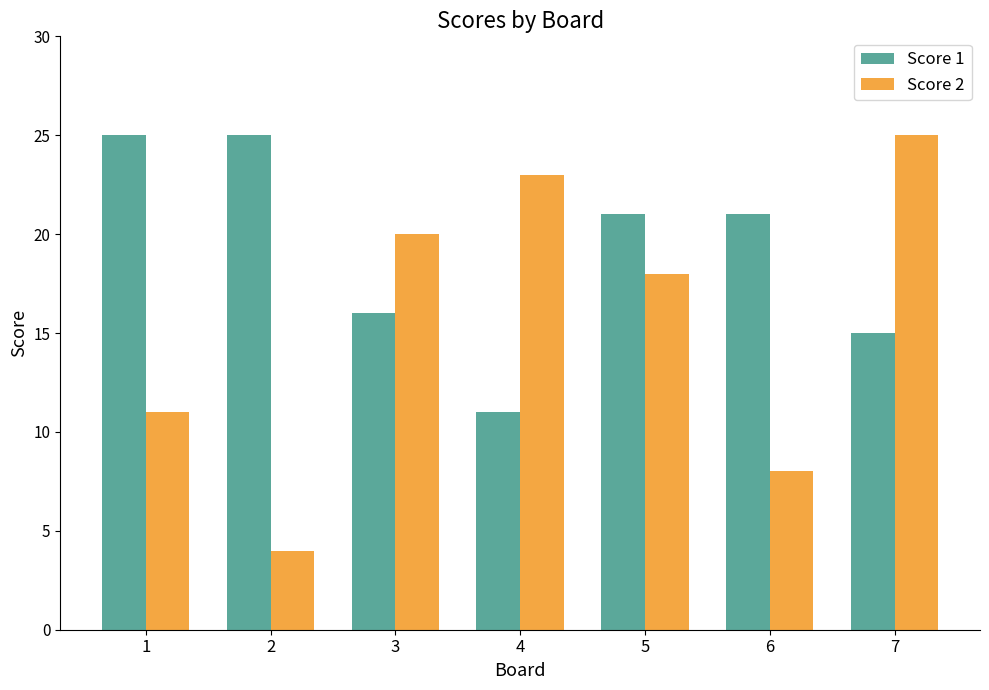

What is the difference between the highest and lowest values at 3?

4